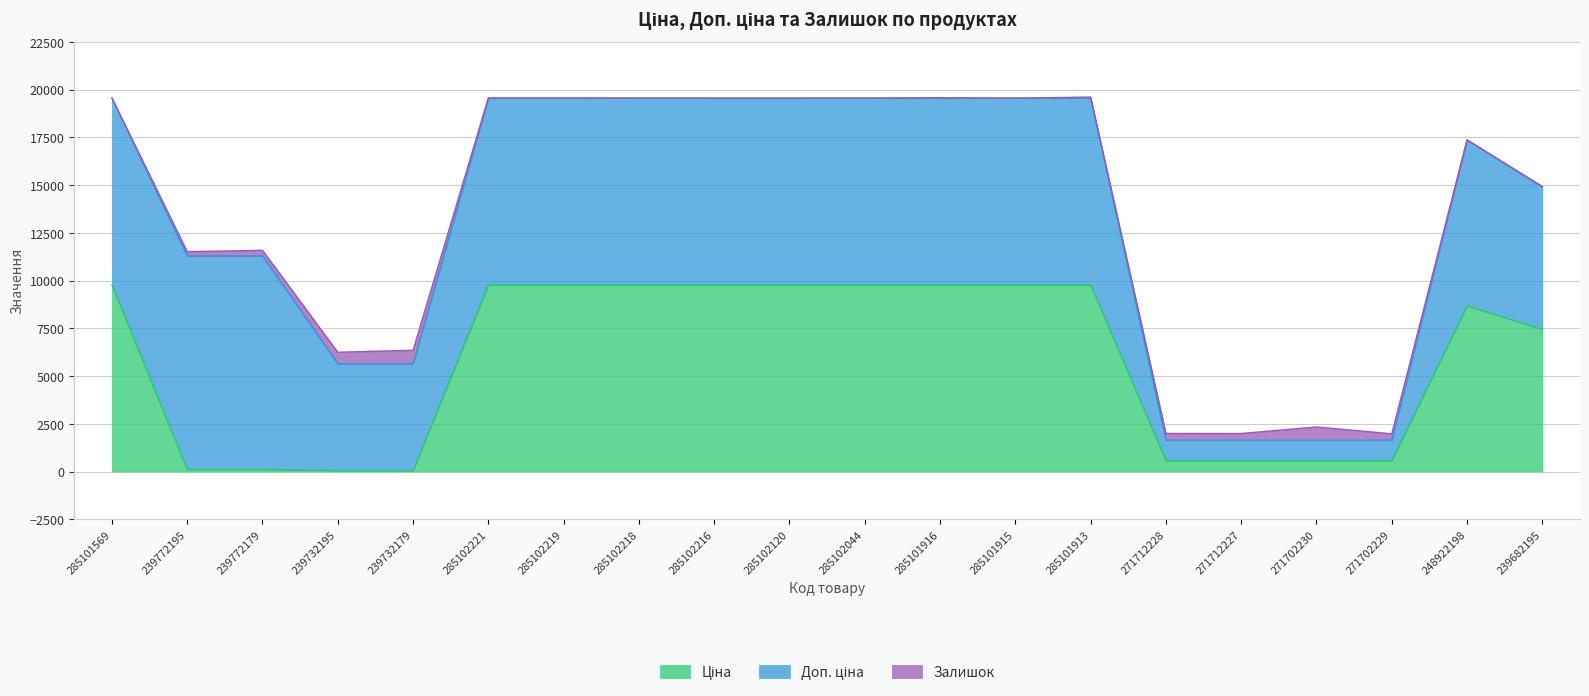

Is it true that Залишок equals 356.0 at 271712228?

True